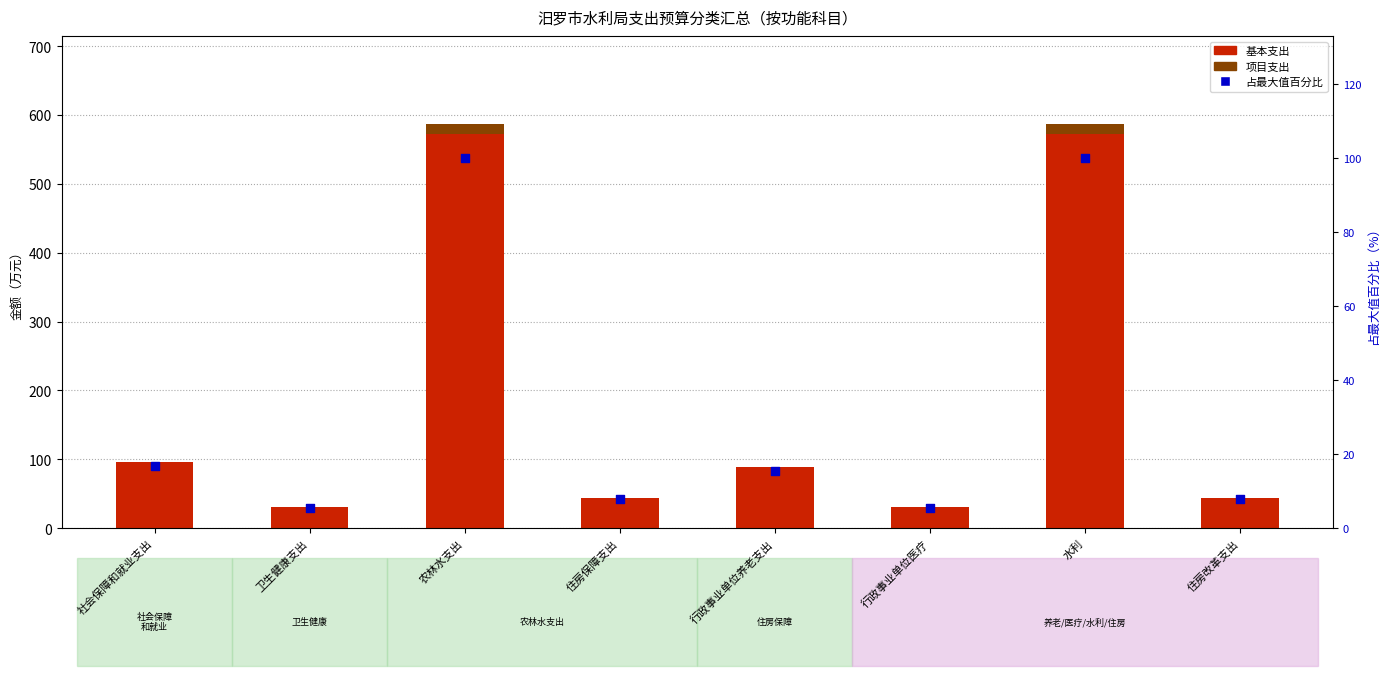

What is the total value across all series at 农林水支出?

686.5